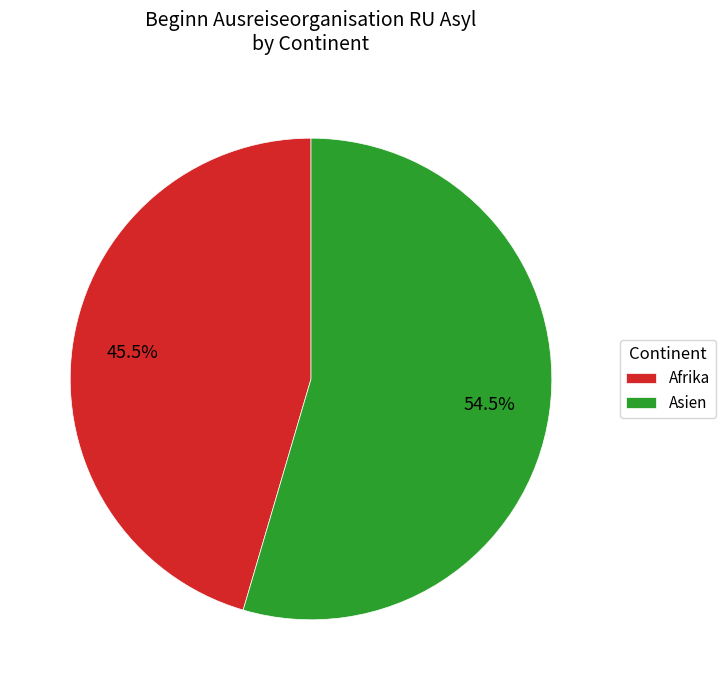

Between Afrika and Asien, which is larger?

Asien